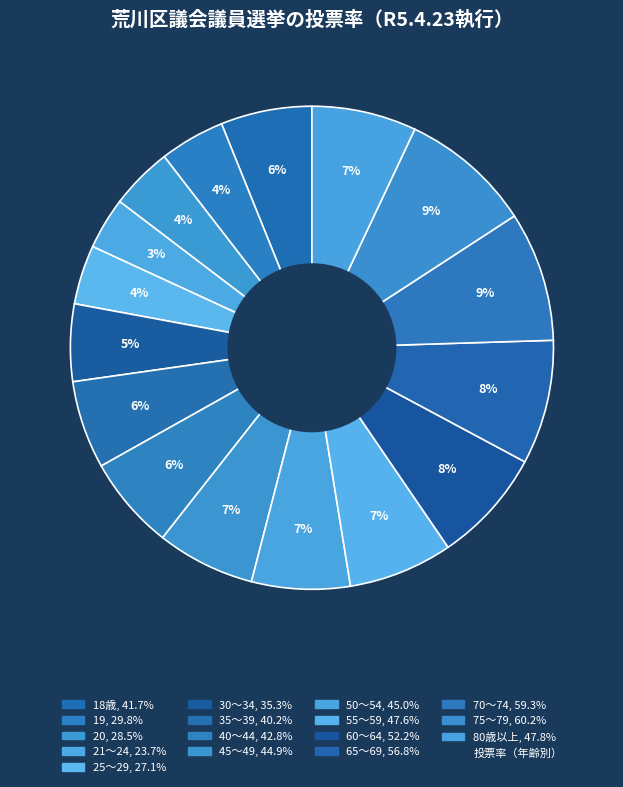

Count the number of slices in the pie.

16